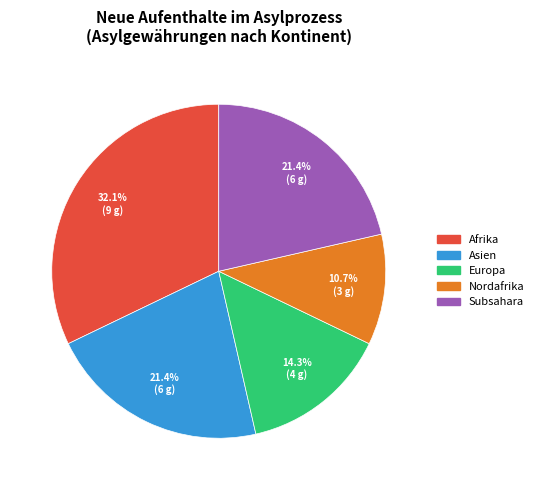

Is there a majority slice in this chart?

No